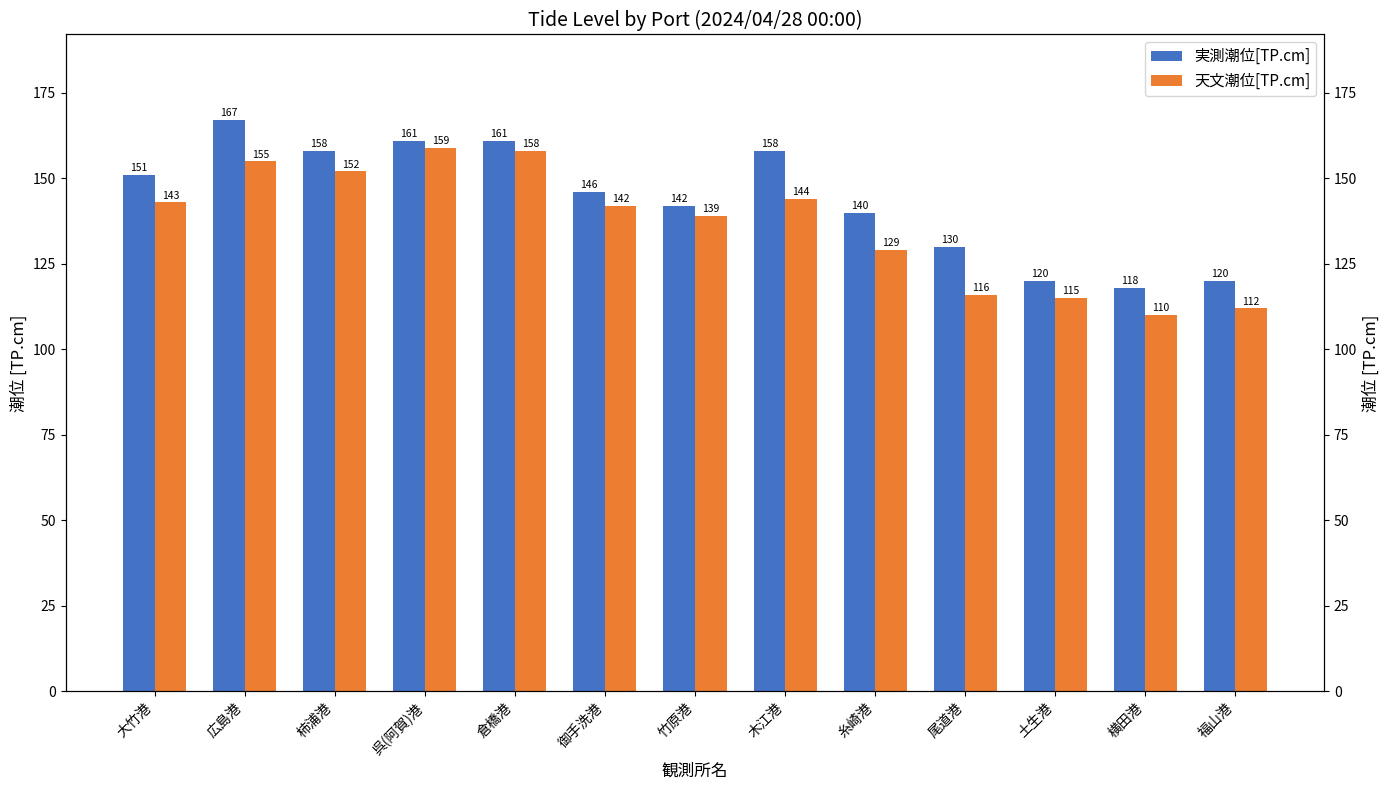

What is the approximate value of 天文潮位[TP.cm] at 横田港, to the nearest 10?

110